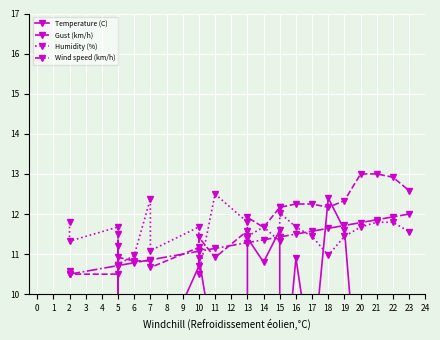

Is the value of Wind speed (km/h) at 2 greater than the value of Gust (km/h) at 18?

No